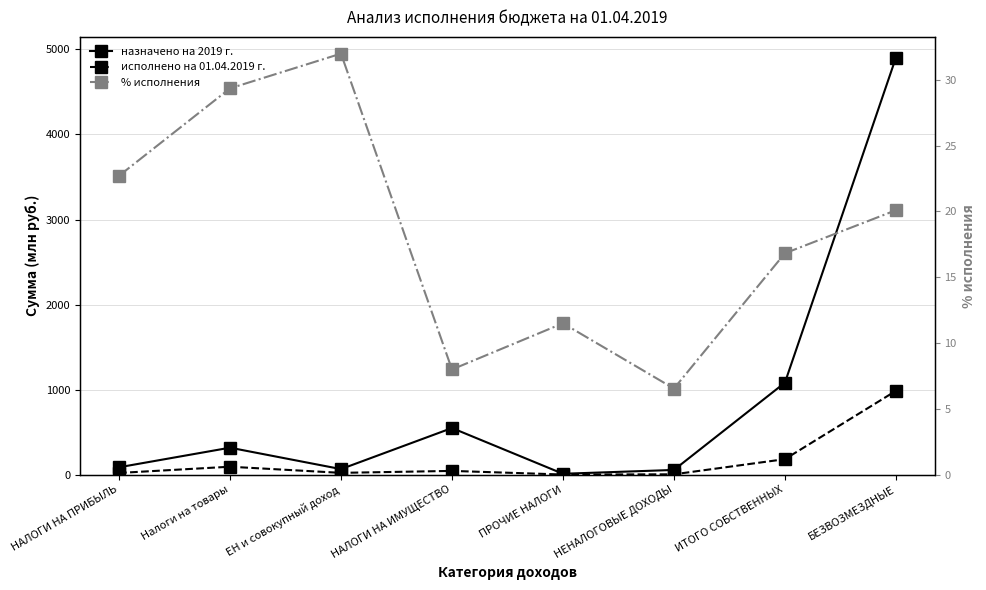

What is the maximum value for назначено на 2019 г.?

4902.6